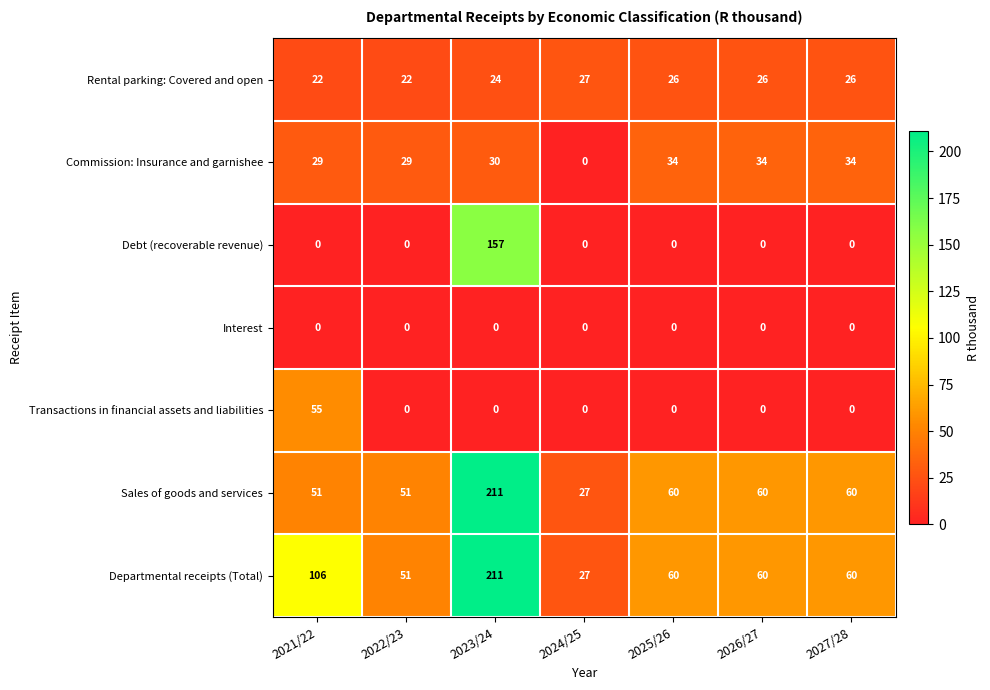

Which label corresponds to the largest value in the chart?

2023/24